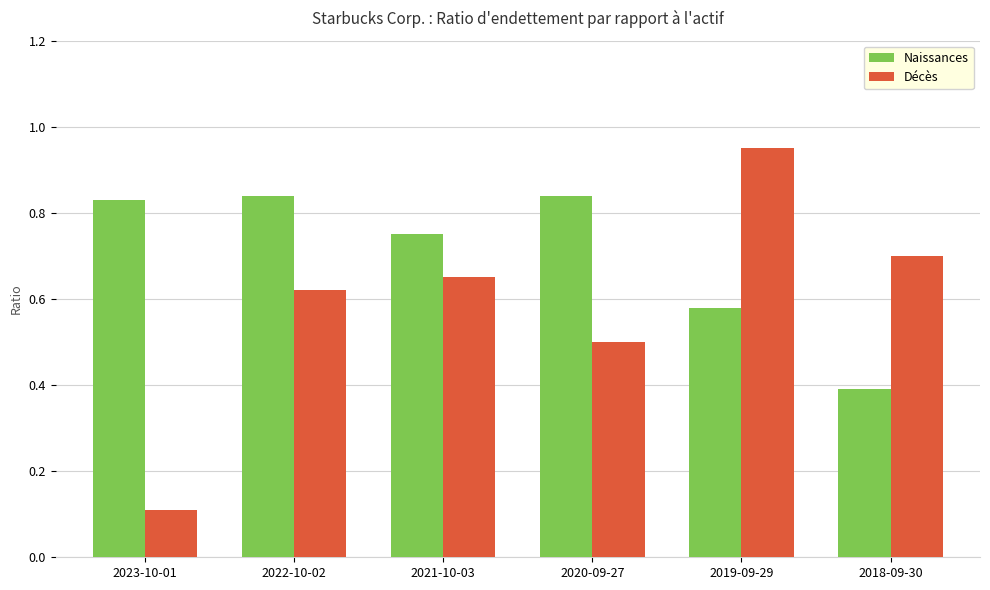

Is it true that Naissances equals 0.4 at 2018-09-30?

True